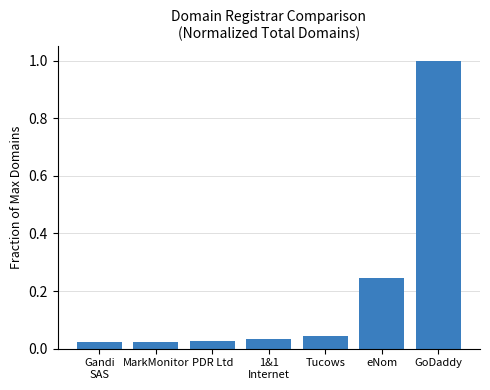

What is the greatest value displayed?

1.0